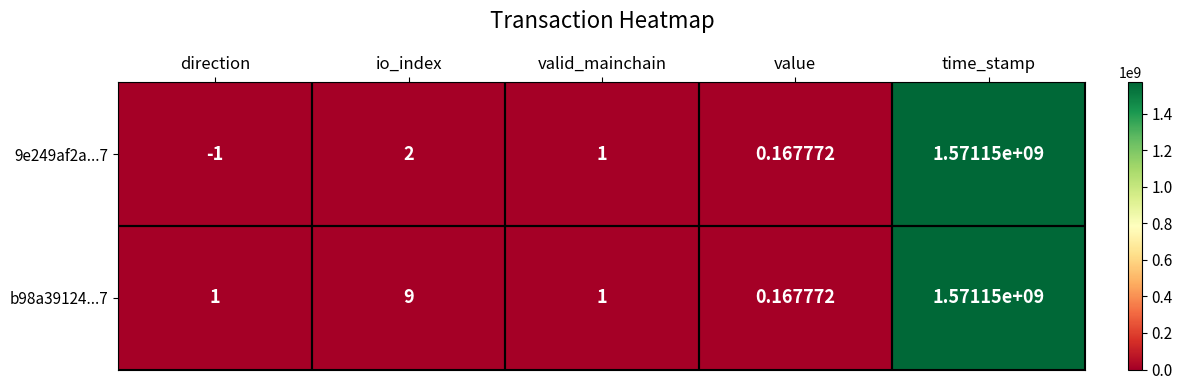

Where is 9e249af2a...7 nearest to the value 785574999?

io_index